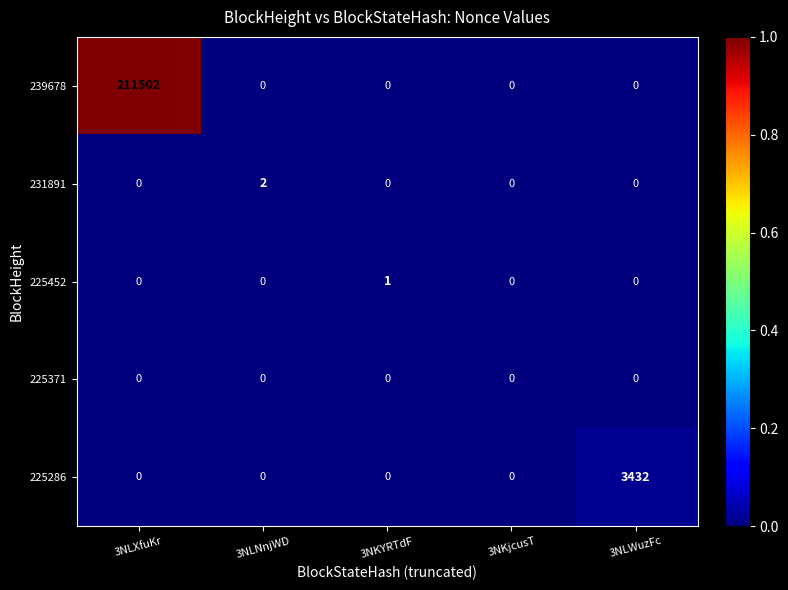

Is it true that 239678 equals 113129 at 3NLNnjWD?

False